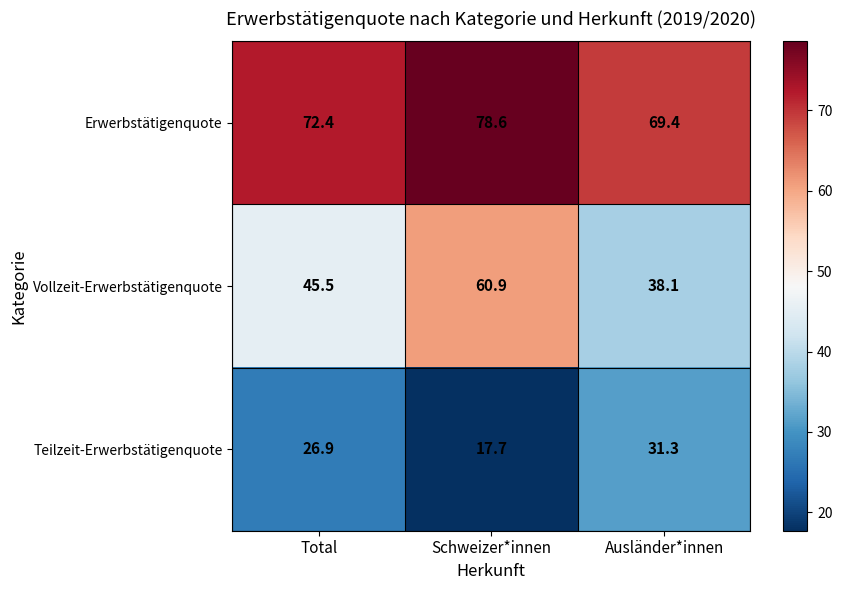

Which category has the highest value in the Erwerbstätigenquote series?

Schweizer*innen